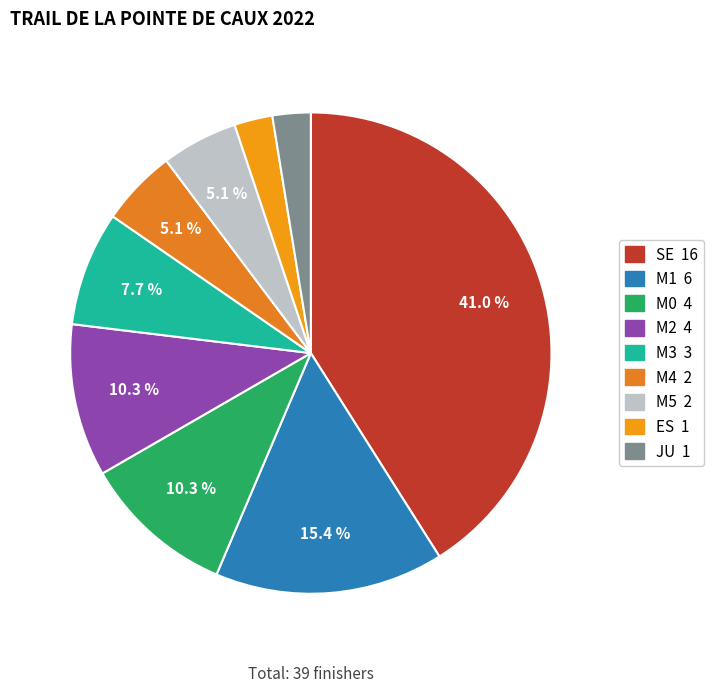

How many slices are in this pie chart?

9